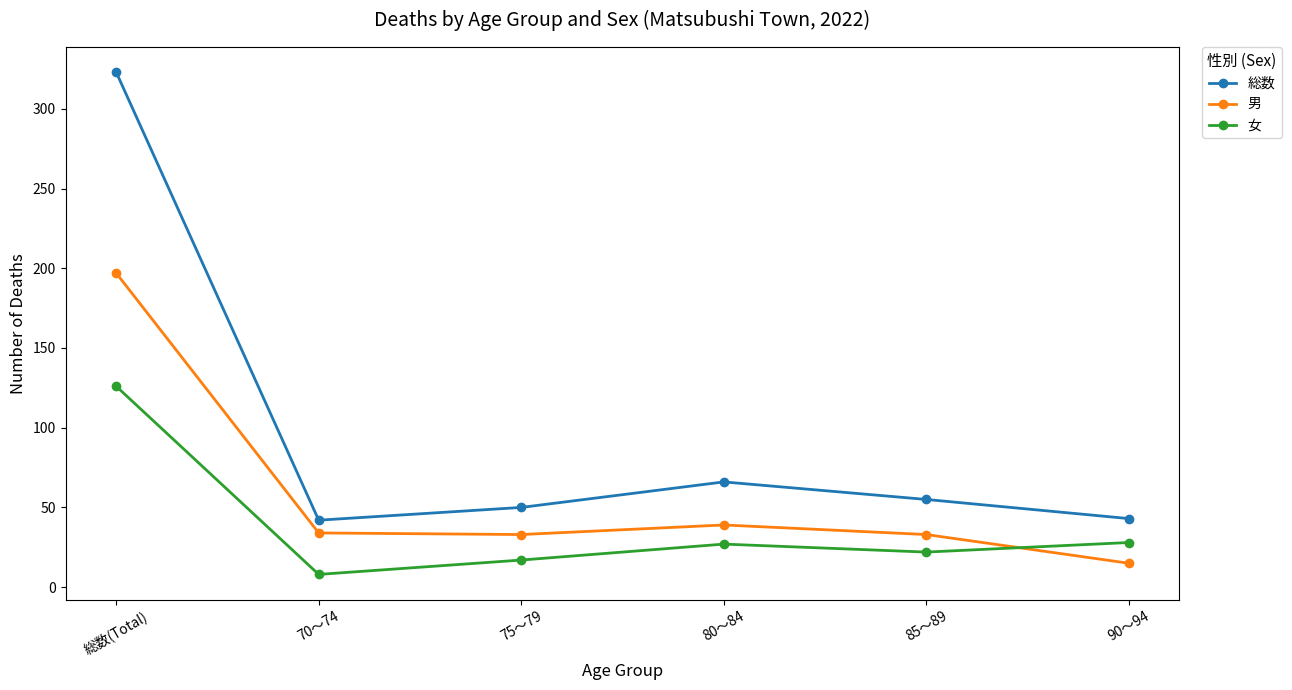

True or false: 男 has a value of 39 at 80～84.

True